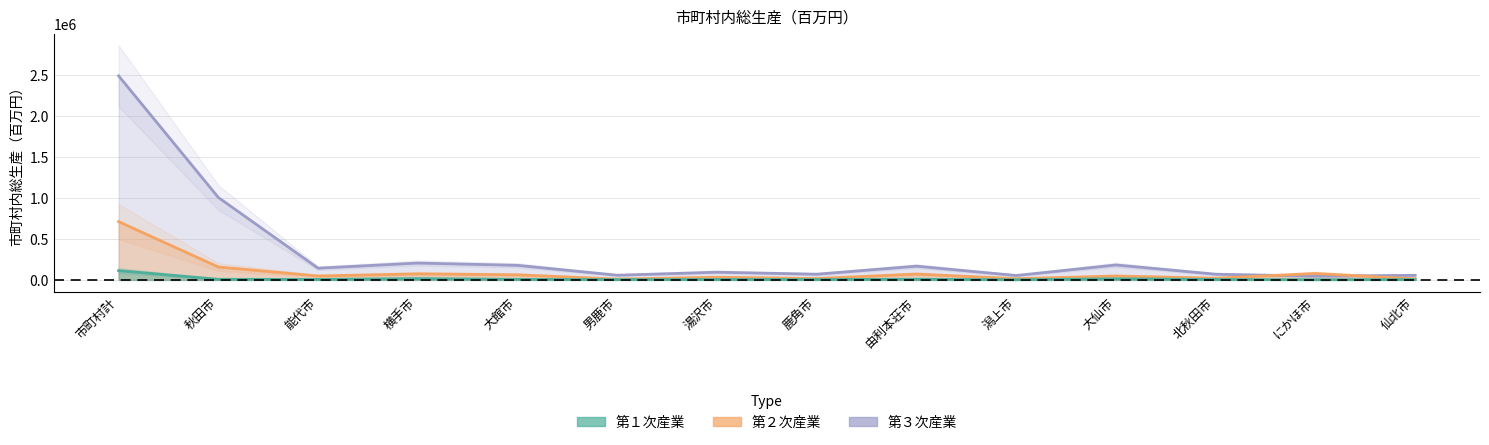

At which label does 第２次産業 first exceed 47805?

市町村計